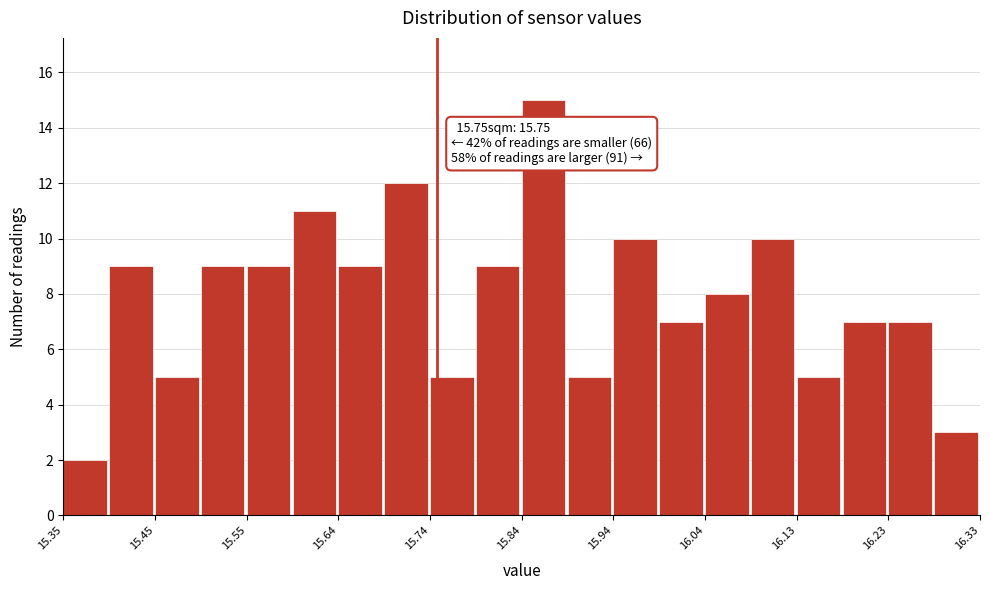

Which range on the x-axis has the tallest bar?

15.840 to 15.889